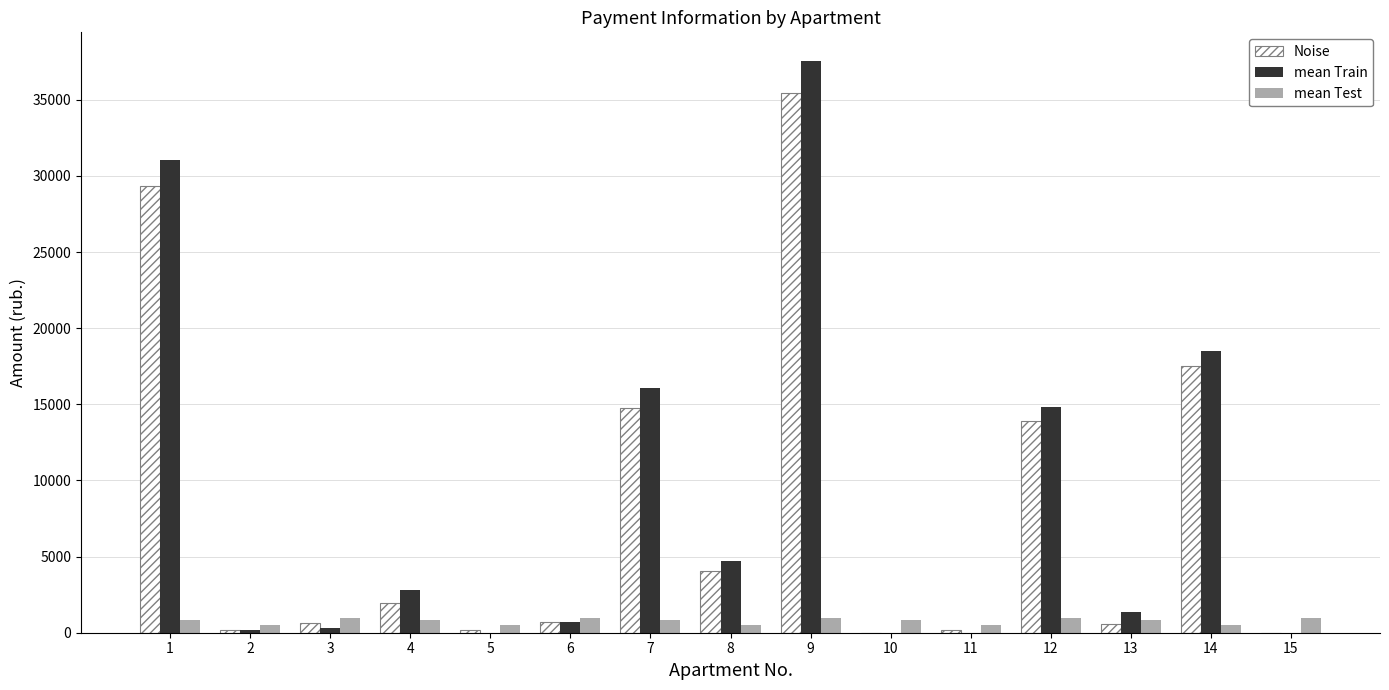

What is the greatest value displayed?

37554.1